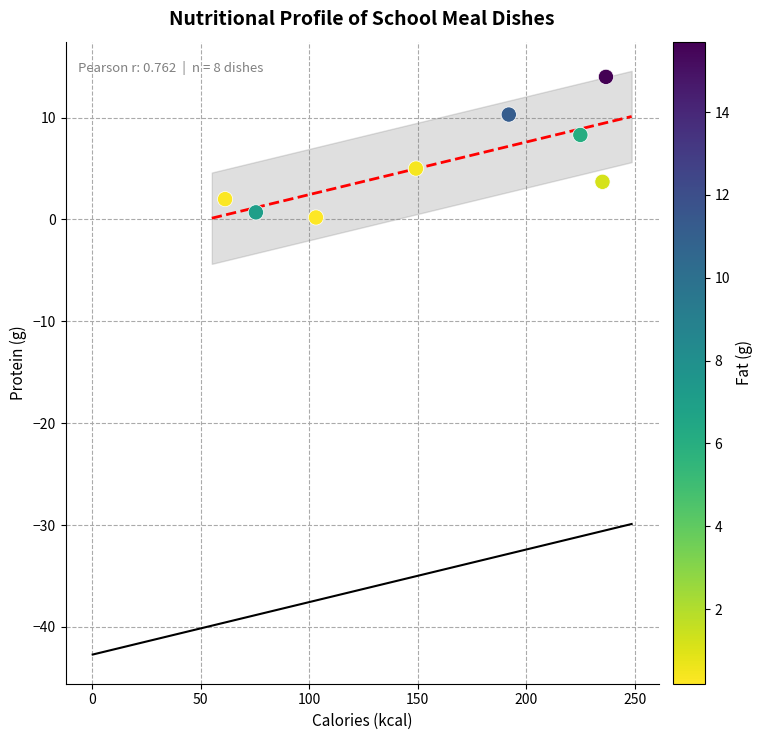

What Y value in the scatter plot is closest to 7?

8.3